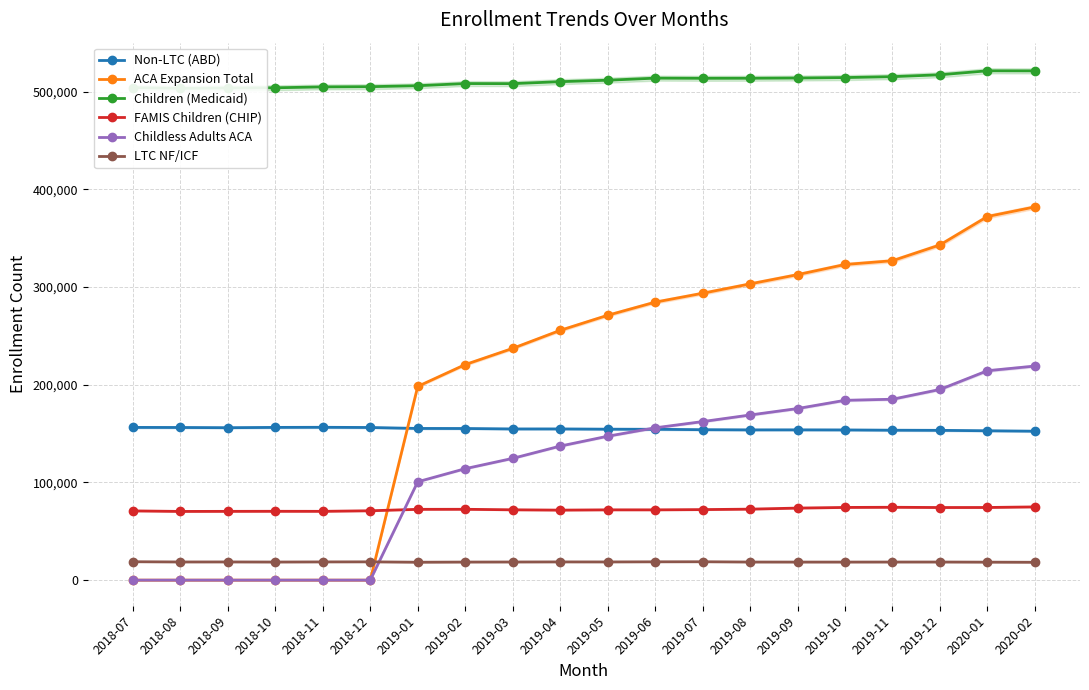

Which category has the lowest value across all series?

2018-07